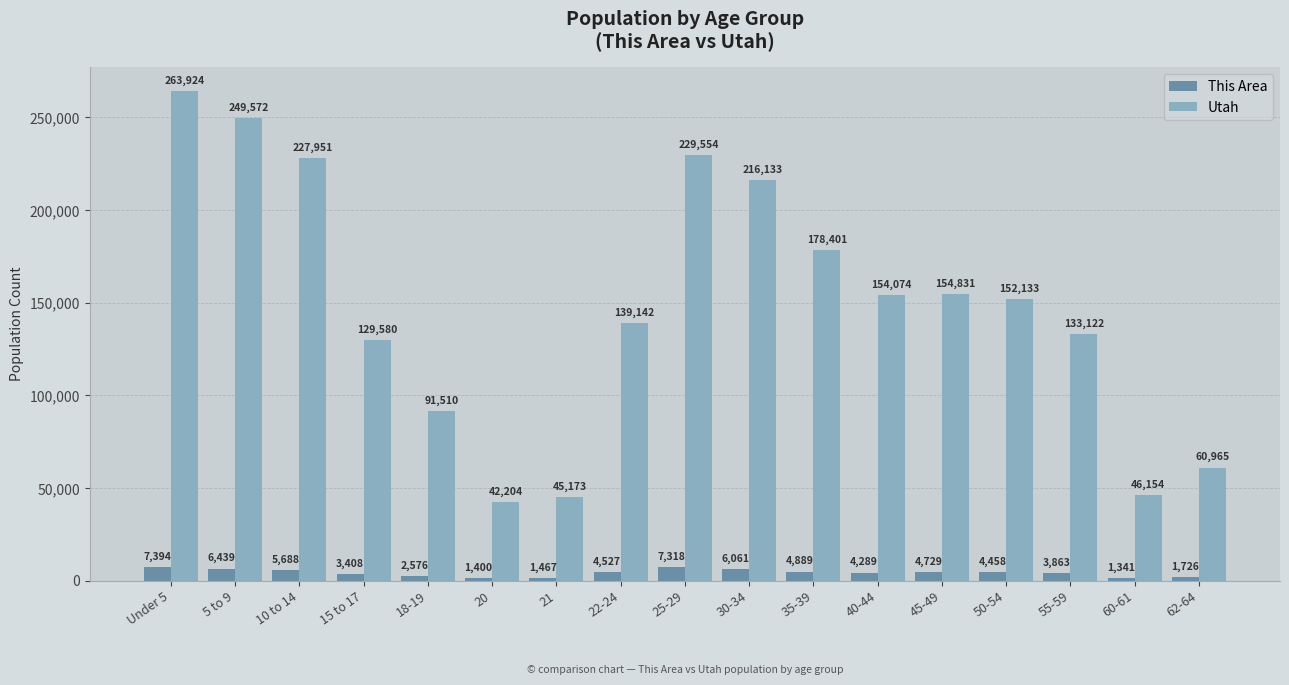

What is the value of the Utah bar at the 14th from the left?

152133